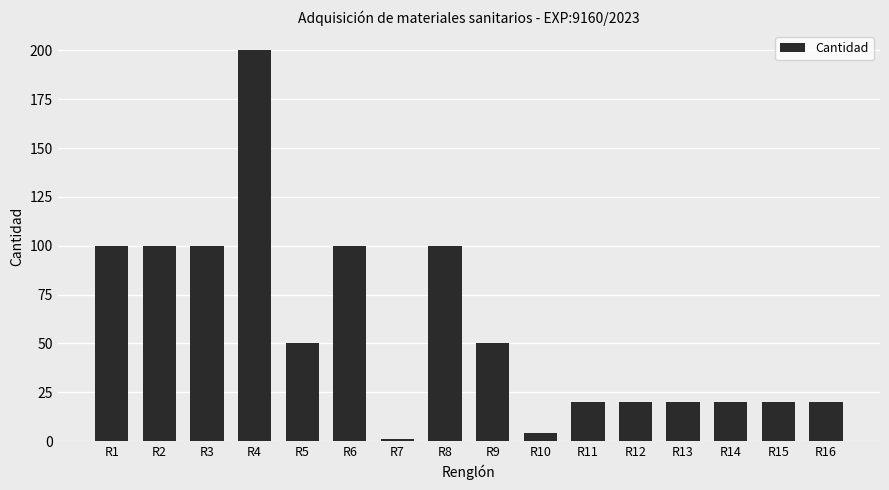

What is the sum of all values?

925